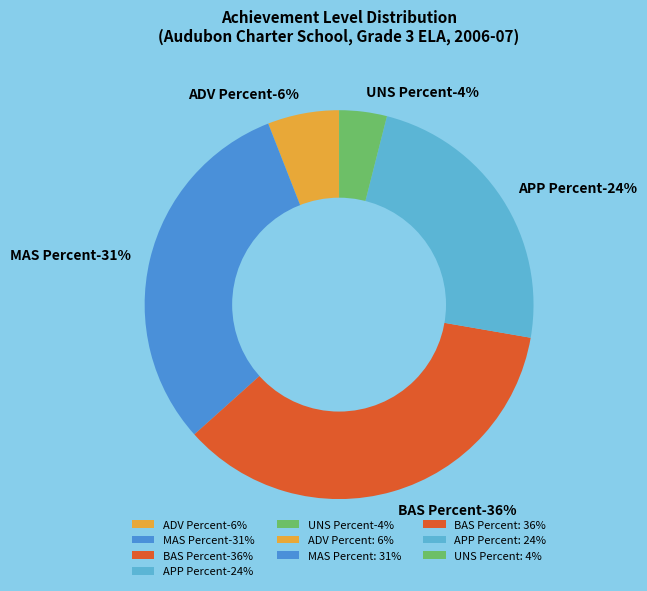

Rank the categories by value from highest to lowest.

BAS Percent, MAS Percent, APP Percent, ADV Percent, UNS Percent